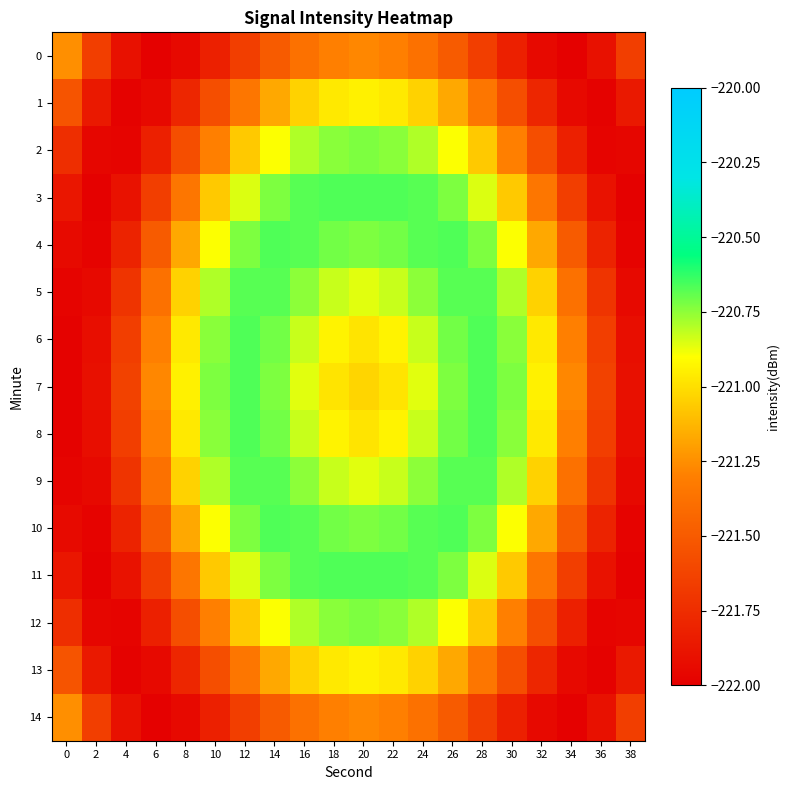

Reading right to left, what are all the values shown in this chart?

0: 38=-221.7	36=-221.9	34=-222.0	32=-221.9	30=-221.8	28=-221.7	26=-221.5	24=-221.4	22=-221.3	20=-221.3	18=-221.3	16=-221.4	14=-221.5	12=-221.7	10=-221.8	8=-221.9	6=-222.0	4=-221.9	2=-221.7	0=-221.2
1: 38=-221.9	36=-222.0	34=-221.9	32=-221.8	30=-221.6	28=-221.4	26=-221.2	24=-221.0	22=-221.0	20=-220.9	18=-221.0	16=-221.0	14=-221.2	12=-221.4	10=-221.6	8=-221.8	6=-221.9	4=-222.0	2=-221.9	0=-221.5
2: 38=-222.0	36=-222.0	34=-221.8	32=-221.6	30=-221.3	28=-221.1	26=-220.9	24=-220.8	22=-220.7	20=-220.7	18=-220.7	16=-220.8	14=-220.9	12=-221.1	10=-221.3	8=-221.6	6=-221.8	4=-222.0	2=-222.0	0=-221.7
3: 38=-222.0	36=-221.9	34=-221.7	32=-221.4	30=-221.1	28=-220.9	26=-220.7	24=-220.7	22=-220.7	20=-220.7	18=-220.7	16=-220.7	14=-220.7	12=-220.9	10=-221.1	8=-221.4	6=-221.7	4=-221.9	2=-222.0	0=-221.9
4: 38=-222.0	36=-221.8	34=-221.5	32=-221.2	30=-220.9	28=-220.7	26=-220.7	24=-220.7	22=-220.7	20=-220.7	18=-220.7	16=-220.7	14=-220.7	12=-220.7	10=-220.9	8=-221.2	6=-221.5	4=-221.8	2=-222.0	0=-221.9
5: 38=-221.9	36=-221.7	34=-221.4	32=-221.0	30=-220.8	28=-220.7	26=-220.7	24=-220.7	22=-220.8	20=-220.9	18=-220.8	16=-220.7	14=-220.7	12=-220.7	10=-220.8	8=-221.0	6=-221.4	4=-221.7	2=-221.9	0=-222.0
6: 38=-221.9	36=-221.7	34=-221.3	32=-221.0	30=-220.7	28=-220.7	26=-220.7	24=-220.8	22=-220.9	20=-221.0	18=-220.9	16=-220.8	14=-220.7	12=-220.7	10=-220.7	8=-221.0	6=-221.3	4=-221.7	2=-221.9	0=-222.0
7: 38=-221.9	36=-221.6	34=-221.3	32=-220.9	30=-220.7	28=-220.7	26=-220.7	24=-220.9	22=-221.0	20=-221.0	18=-221.0	16=-220.9	14=-220.7	12=-220.7	10=-220.7	8=-220.9	6=-221.3	4=-221.6	2=-221.9	0=-222.0
8: 38=-221.9	36=-221.7	34=-221.3	32=-221.0	30=-220.7	28=-220.7	26=-220.7	24=-220.8	22=-220.9	20=-221.0	18=-220.9	16=-220.8	14=-220.7	12=-220.7	10=-220.7	8=-221.0	6=-221.3	4=-221.7	2=-221.9	0=-222.0
9: 38=-221.9	36=-221.7	34=-221.4	32=-221.0	30=-220.8	28=-220.7	26=-220.7	24=-220.7	22=-220.8	20=-220.9	18=-220.8	16=-220.7	14=-220.7	12=-220.7	10=-220.8	8=-221.0	6=-221.4	4=-221.7	2=-221.9	0=-222.0
10: 38=-222.0	36=-221.8	34=-221.5	32=-221.2	30=-220.9	28=-220.7	26=-220.7	24=-220.7	22=-220.7	20=-220.7	18=-220.7	16=-220.7	14=-220.7	12=-220.7	10=-220.9	8=-221.2	6=-221.5	4=-221.8	2=-222.0	0=-221.9
11: 38=-222.0	36=-221.9	34=-221.7	32=-221.4	30=-221.1	28=-220.9	26=-220.7	24=-220.7	22=-220.7	20=-220.7	18=-220.7	16=-220.7	14=-220.7	12=-220.9	10=-221.1	8=-221.4	6=-221.7	4=-221.9	2=-222.0	0=-221.9
12: 38=-222.0	36=-222.0	34=-221.8	32=-221.6	30=-221.3	28=-221.1	26=-220.9	24=-220.8	22=-220.7	20=-220.7	18=-220.7	16=-220.8	14=-220.9	12=-221.1	10=-221.3	8=-221.6	6=-221.8	4=-222.0	2=-222.0	0=-221.7
13: 38=-221.9	36=-222.0	34=-221.9	32=-221.8	30=-221.6	28=-221.4	26=-221.2	24=-221.0	22=-221.0	20=-220.9	18=-221.0	16=-221.0	14=-221.2	12=-221.4	10=-221.6	8=-221.8	6=-221.9	4=-222.0	2=-221.9	0=-221.5
14: 38=-221.7	36=-221.9	34=-222.0	32=-221.9	30=-221.8	28=-221.7	26=-221.5	24=-221.4	22=-221.3	20=-221.3	18=-221.3	16=-221.4	14=-221.5	12=-221.7	10=-221.8	8=-221.9	6=-222.0	4=-221.9	2=-221.7	0=-221.2